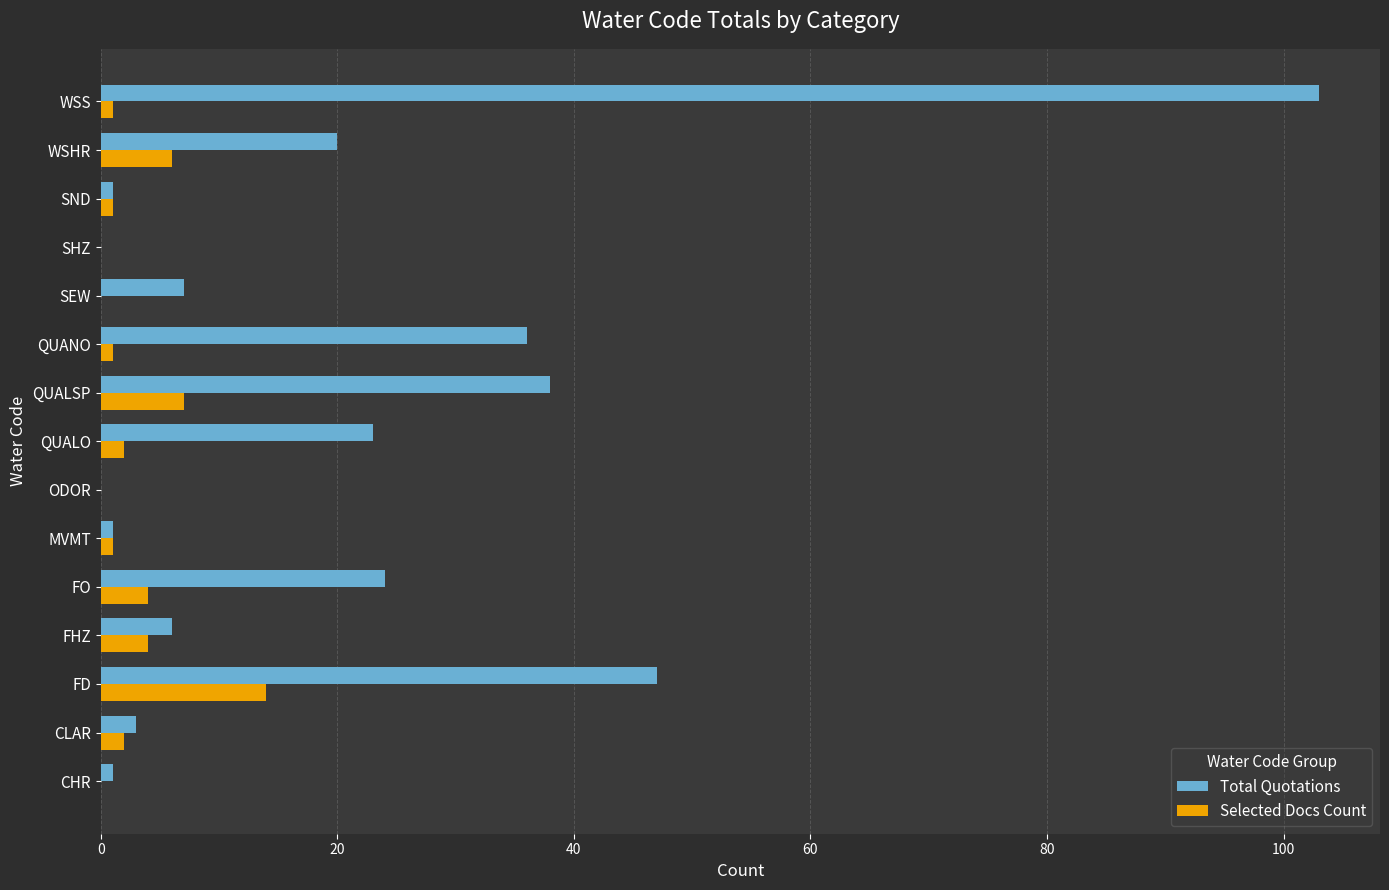

At which category is the sum across all series the highest?

WSS